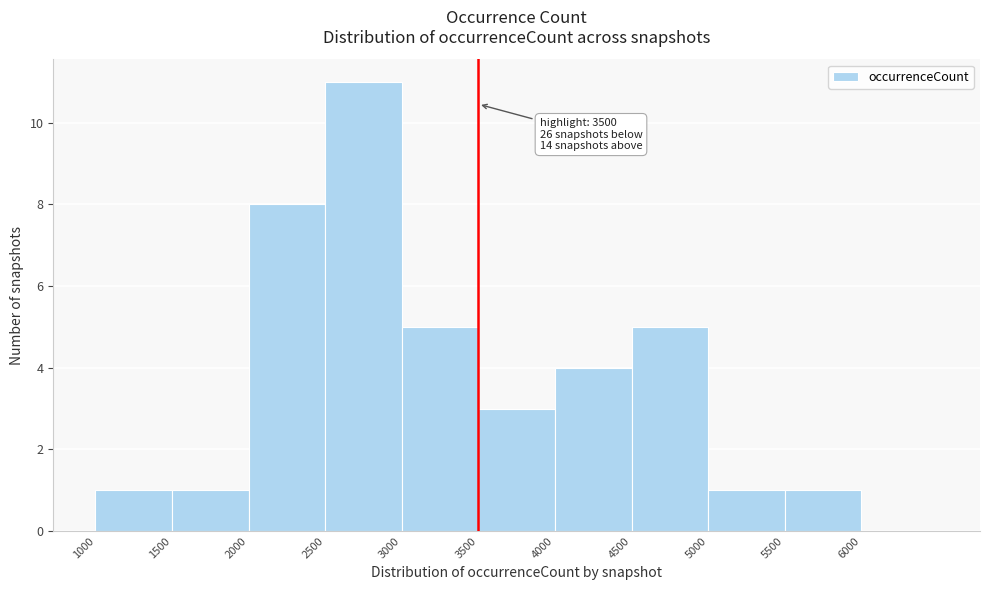

Which range on the x-axis has the tallest bar?

2500 to 3000